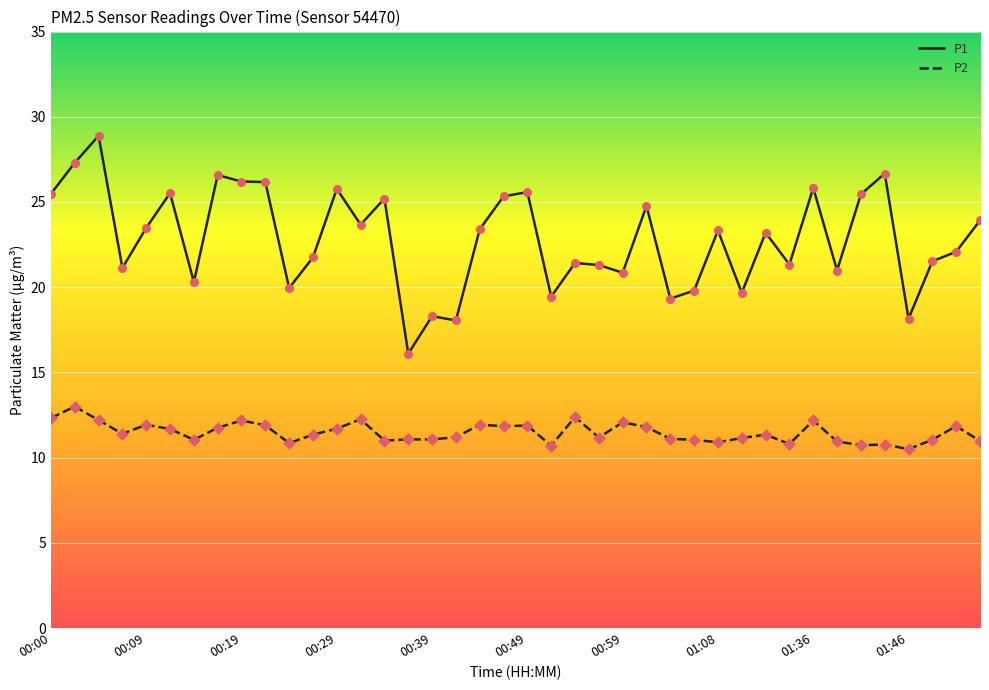

Which series has the largest total across all categories?

P1